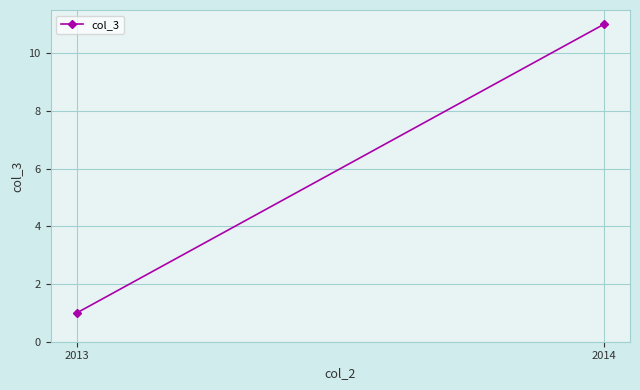

What is the maximum value shown in the chart?

11